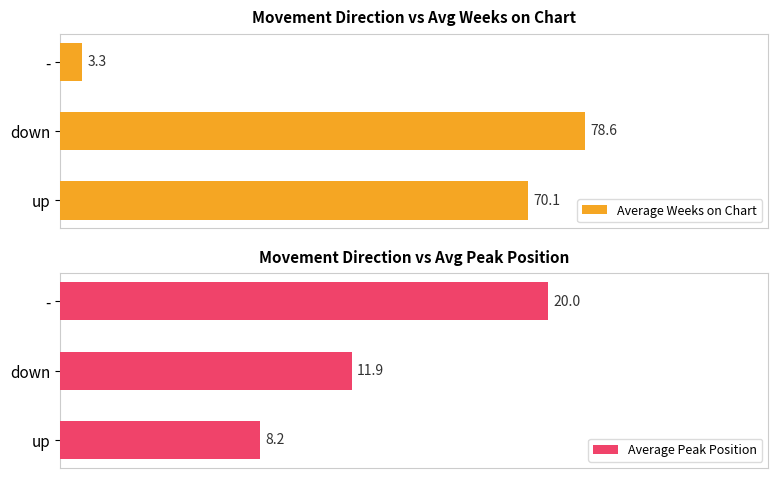

Which series has the largest total across all categories?

Average Weeks on Chart